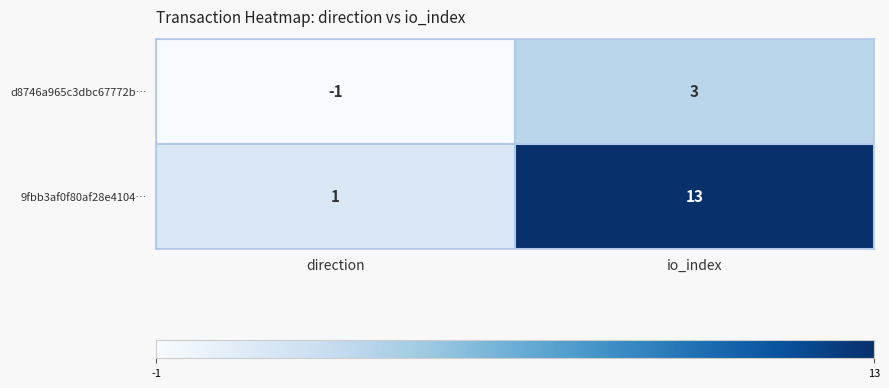

At which category is the sum across all series the highest?

io_index